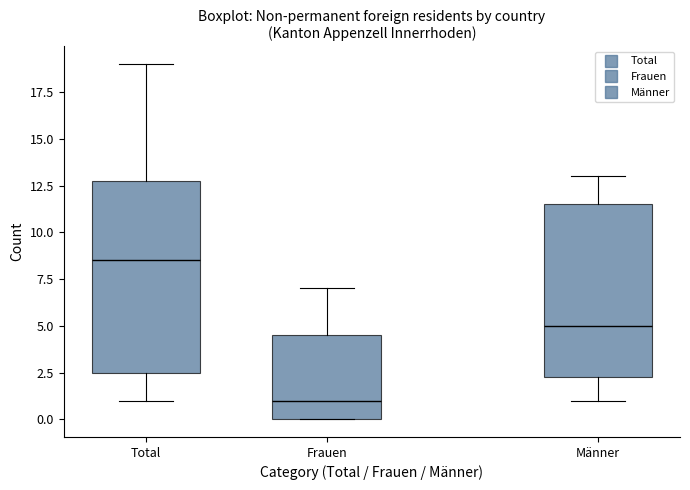

Comparing the boxes themselves (not the whiskers), which one is the tallest?

Total